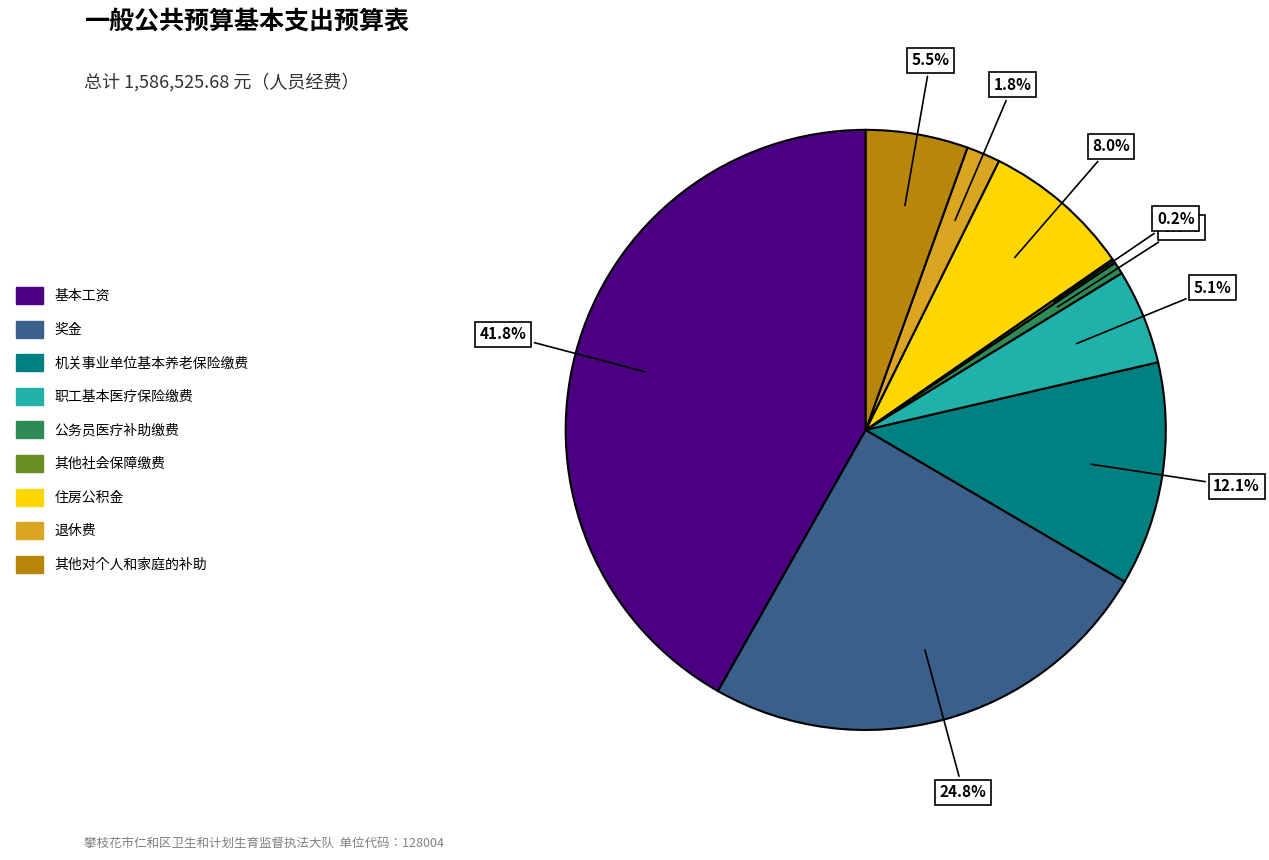

The 其他对个人和家庭的补助 slice represents 1% of the pie. True or false?

False